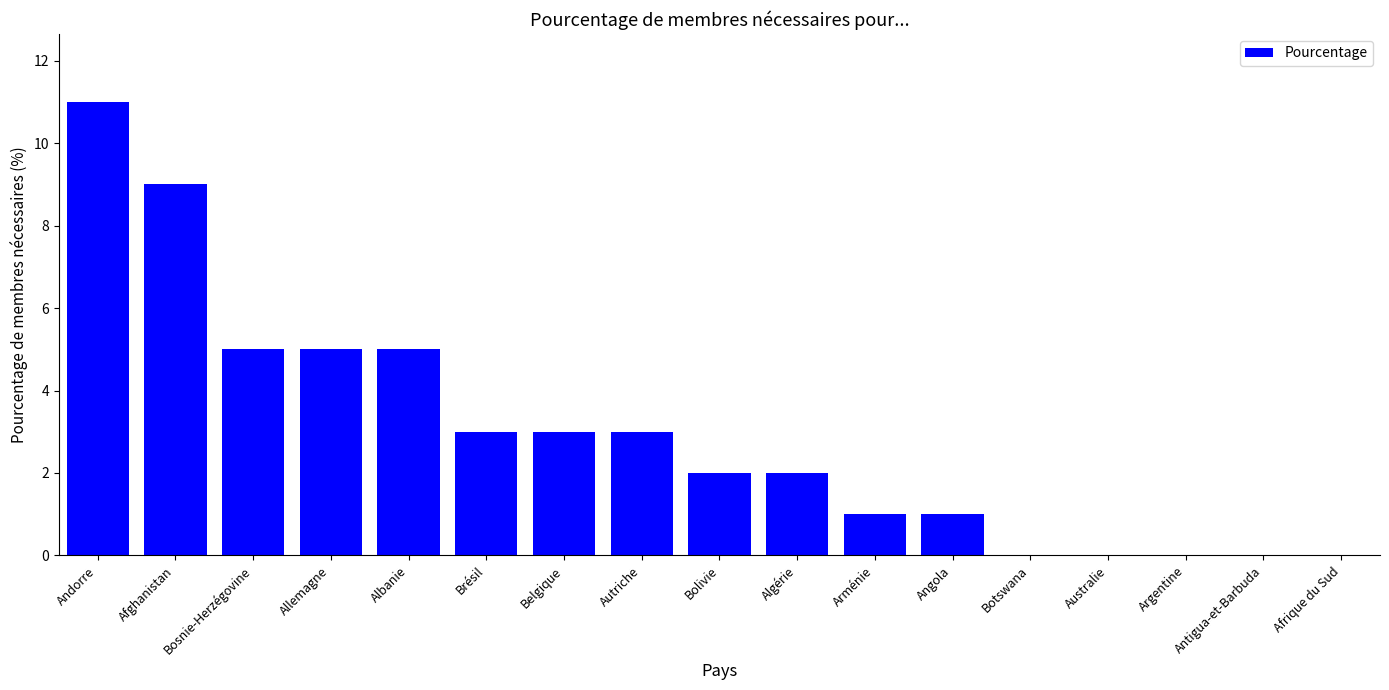

What is the difference between the values at Arménie and Australie?

1